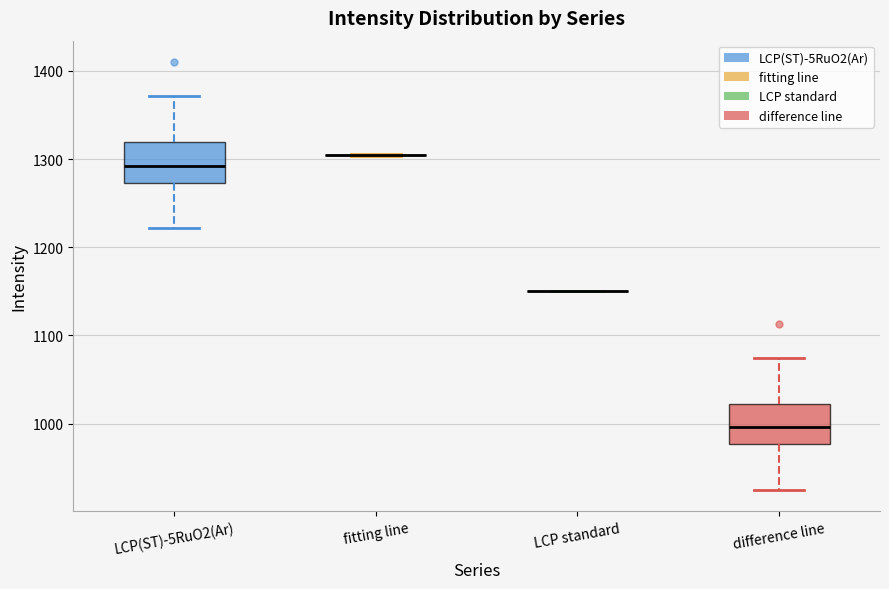

Reading left to right, read every box against the y-axis: the position of its median line, the range the box covers, and the ends of its whiskers. The values are not printed on the chart, so give them approximately, as read against the axis.

LCP(ST)-5RuO2(Ar): median 1290, box 1270 to 1320, whiskers 1220 to 1370
fitting line: box collapsed to a line at 1300, whiskers 1300 to 1310
LCP standard: box collapsed to a line at 1150, whiskers 1150 to 1150
difference line: median 1000, box 980 to 1020, whiskers 920 to 1070